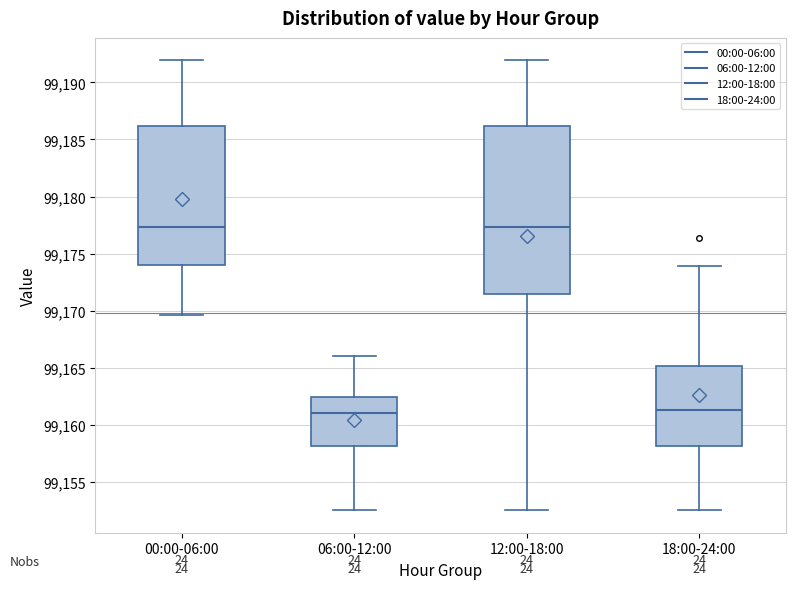

Reading left to right, transcribe this box plot: for each box, give where its median line is, the range the box spans, and where its two whiskers end, as read against the y-axis. The values are not printed on the chart, so give them approximately, as read against the axis.

00:00-06:00: median 99177.5, box 99174.0 to 99186.0, whiskers 99169.5 to 99192.0
06:00-12:00: median 99161.0, box 99158.0 to 99162.5, whiskers 99152.5 to 99166.0
12:00-18:00: median 99177.5, box 99171.5 to 99186.0, whiskers 99152.5 to 99192.0
18:00-24:00: median 99161.5, box 99158.0 to 99165.0, whiskers 99152.5 to 99174.0